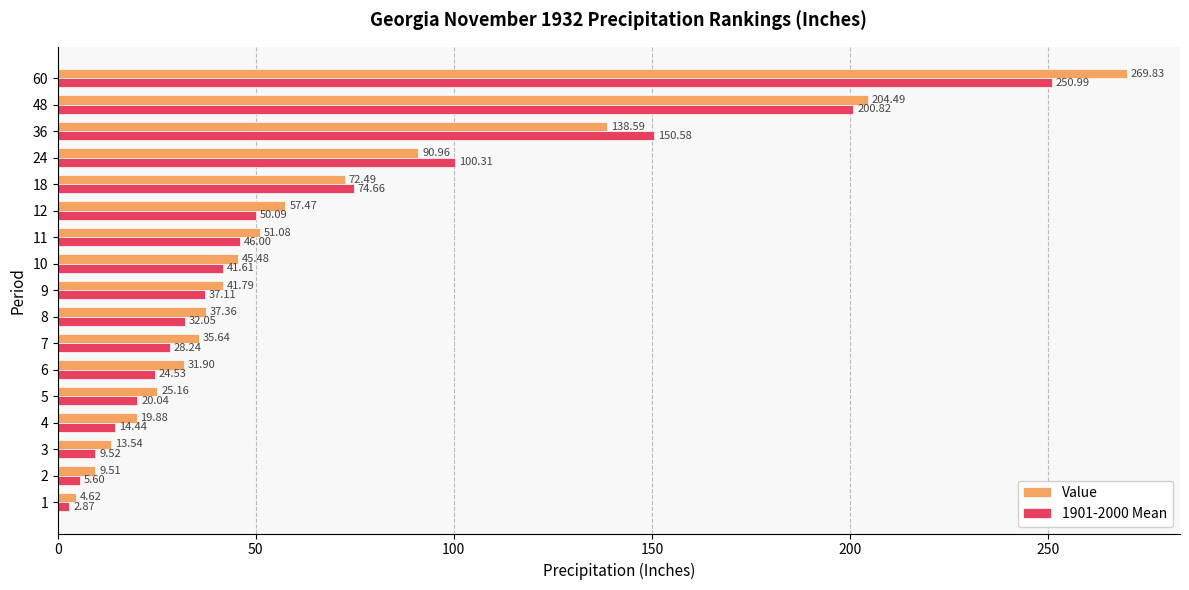

At how many categories does at least one series exceed 96?

4